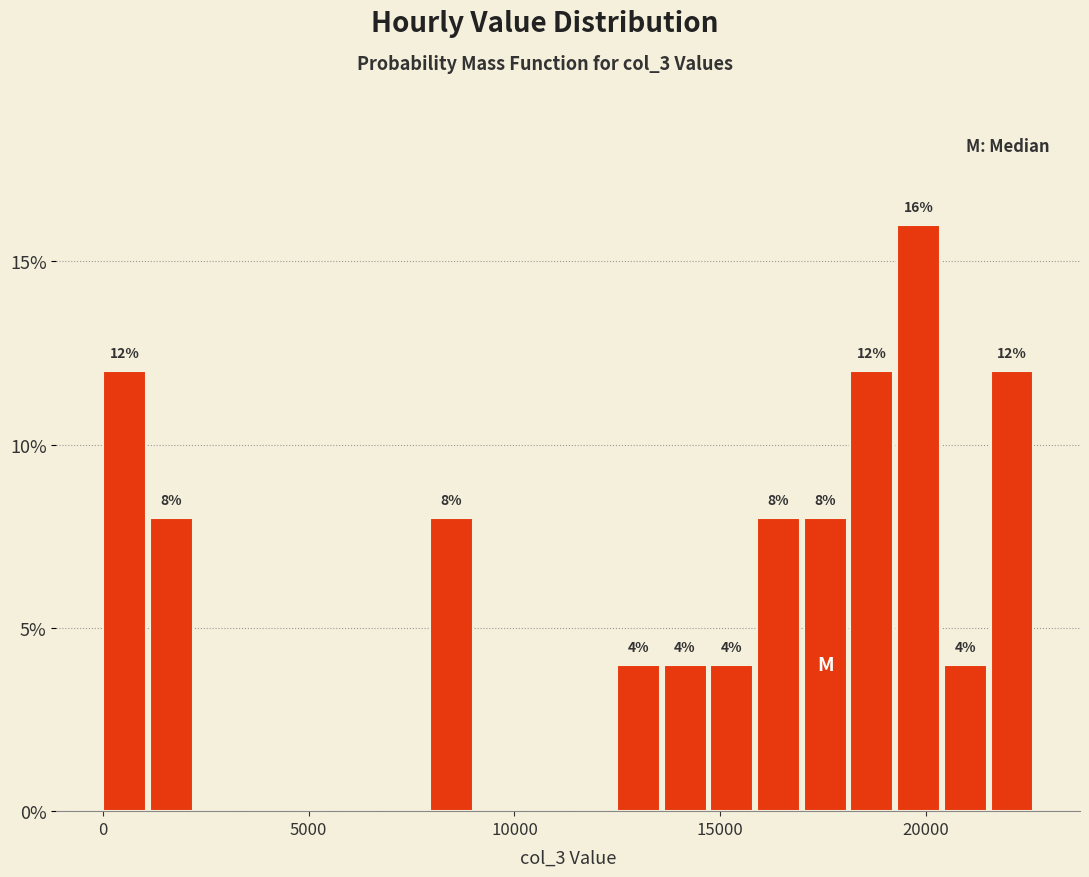

Around what value on the x-axis is the tallest bar? Give the approximate position of its centre, as read against the axis.

20000